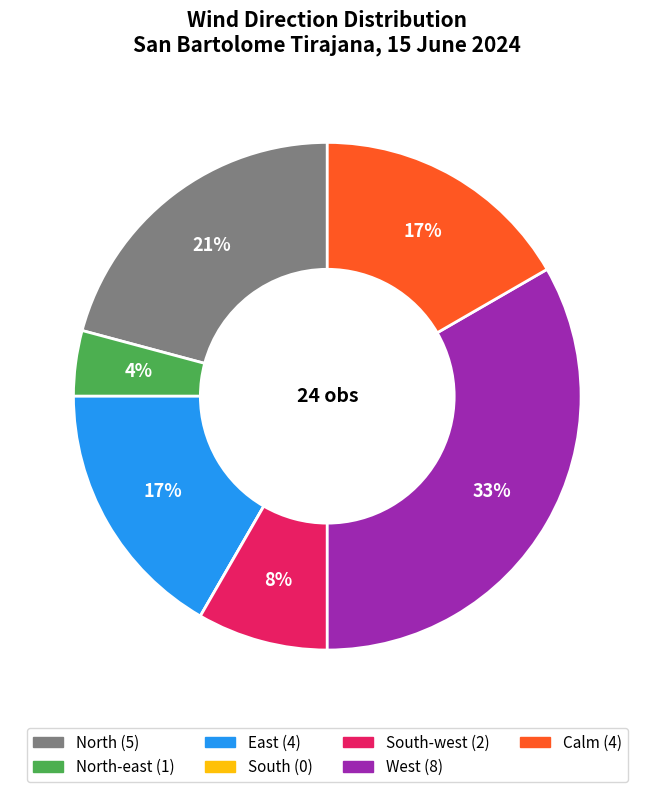

To the nearest percent, what is the average slice percentage?

14%